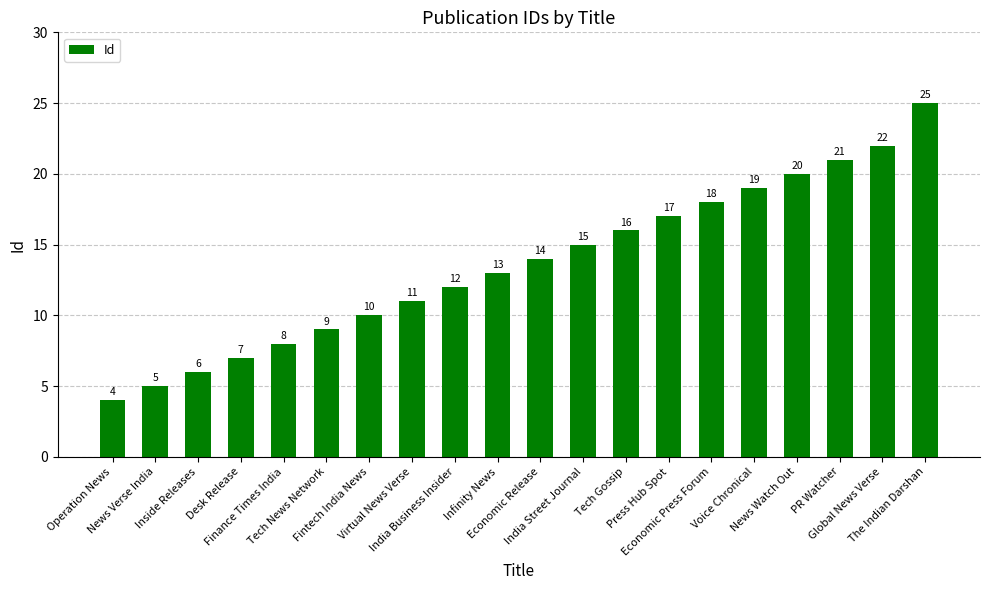

True or false: the data shows 11 at Virtual News Verse.

True